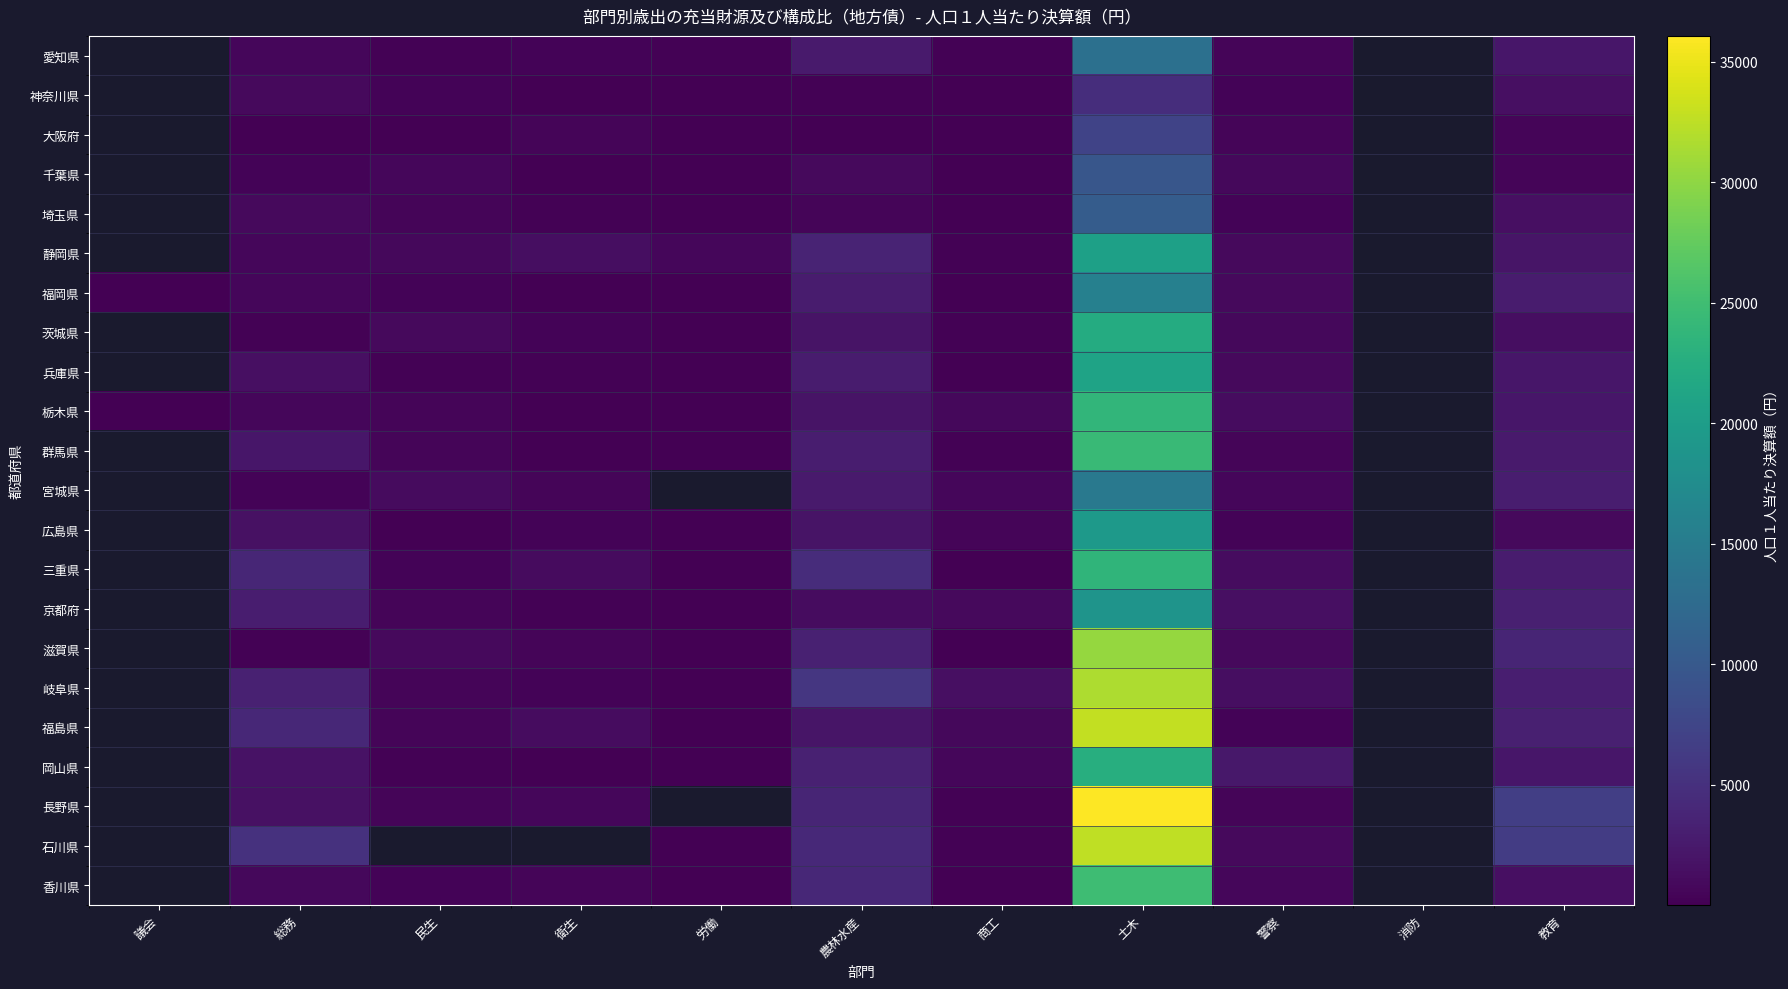

Between 衛生 and 土木, which series saw the biggest shift?

長野県